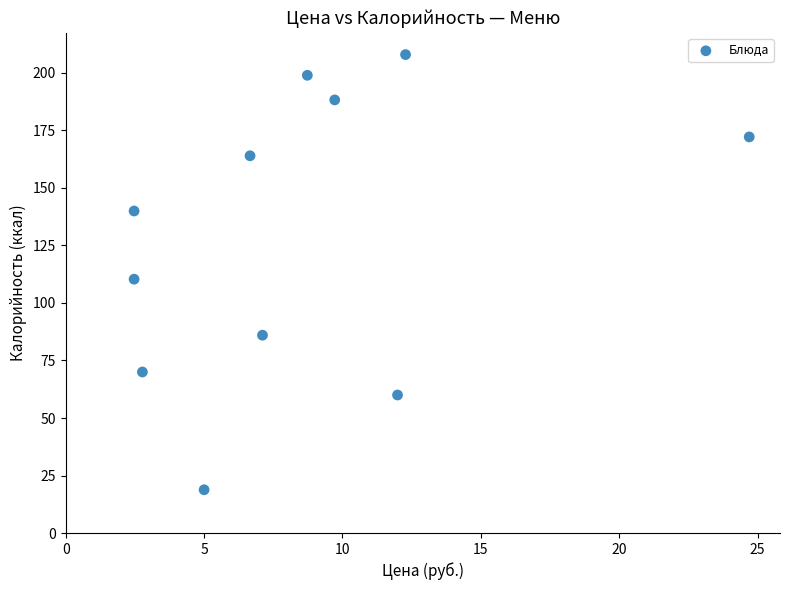

What is the range of Y values (max minus min)?

189.2